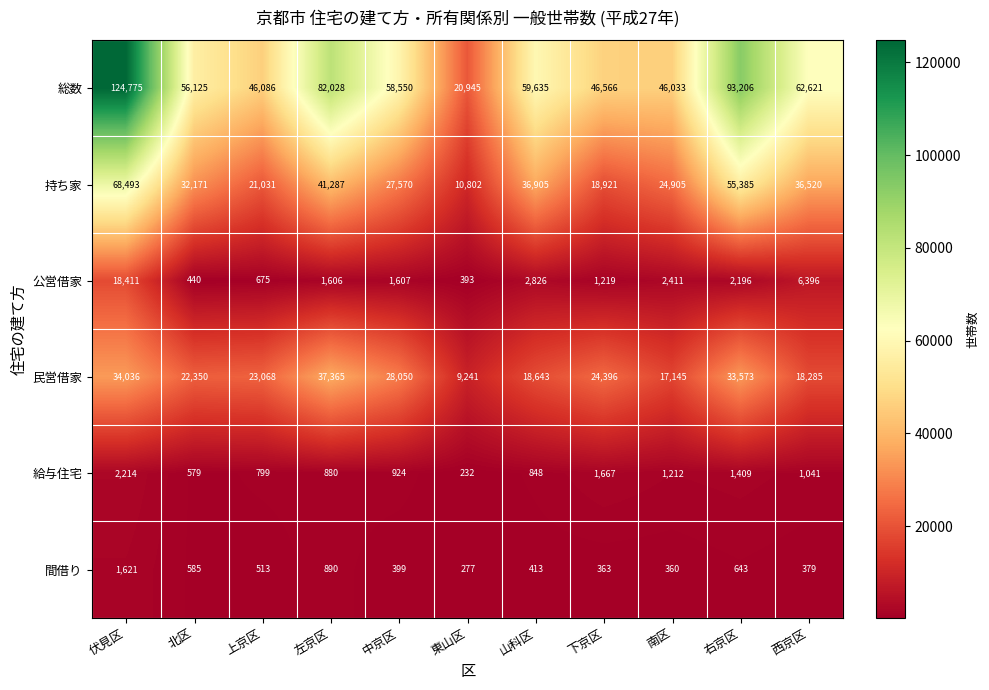

Where does the 総数 series first go above 58550?

伏見区